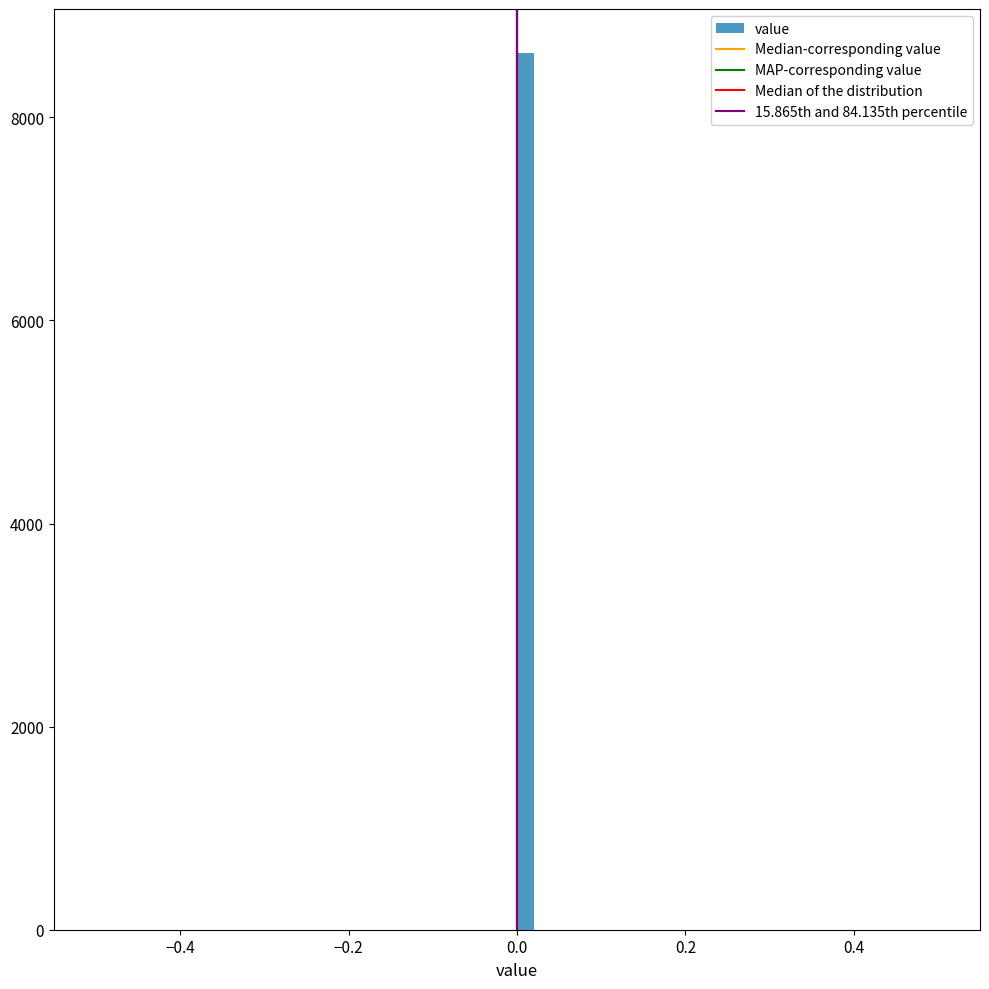

Read against the x-axis, roughly where is the centre of the tallest bar?

0.02